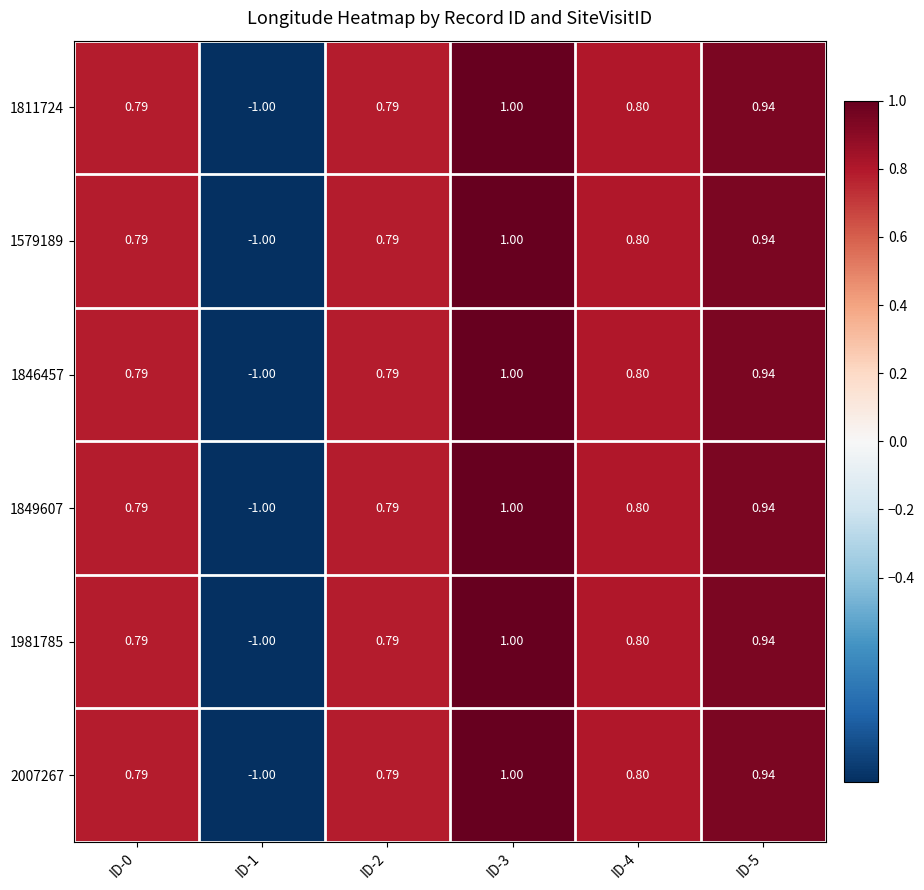

Is the value of 1811724 at ID-0 greater than the value of 2007267 at ID-4?

No